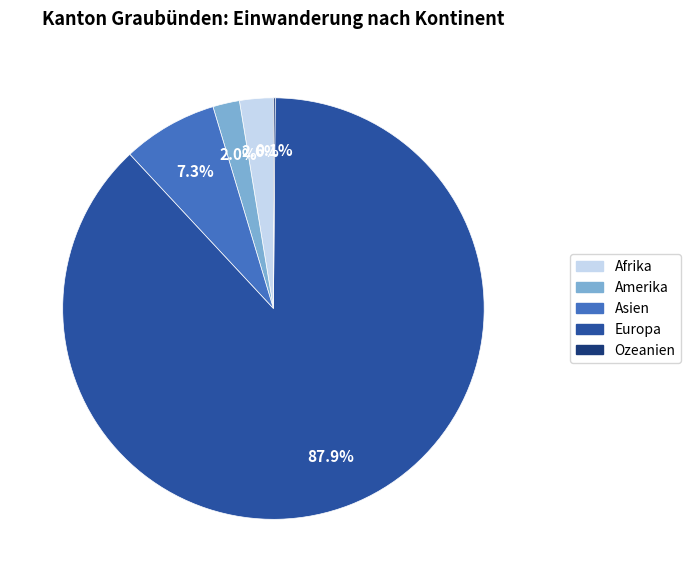

To the nearest percent, what is the difference between the largest and smallest slice percentages?

88%